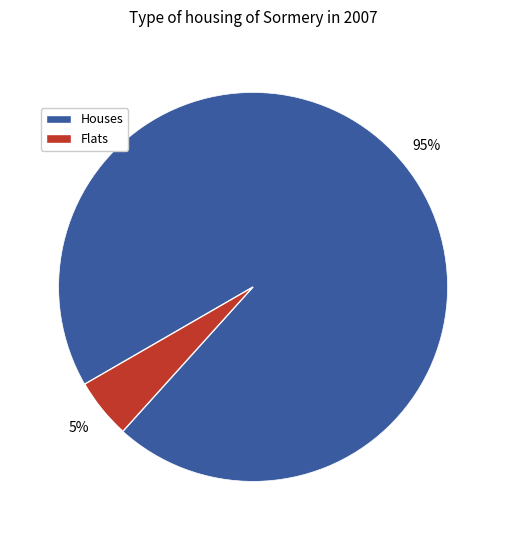

Is there any slice that represents more than half of the pie?

Yes